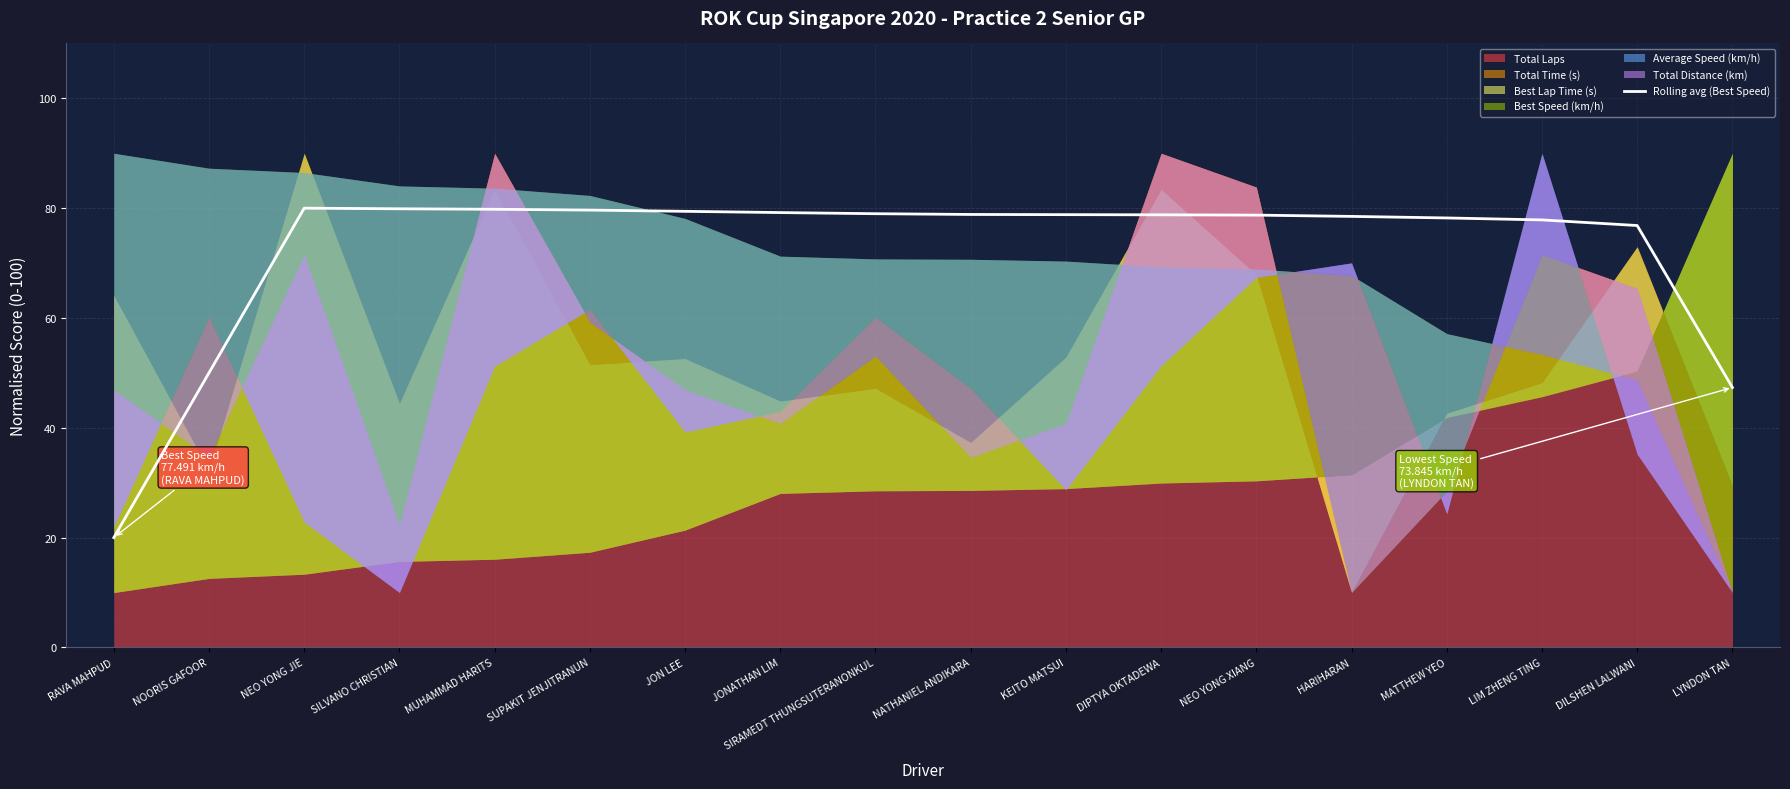

What is the maximum value for Rolling avg (Best Speed)?

80.0